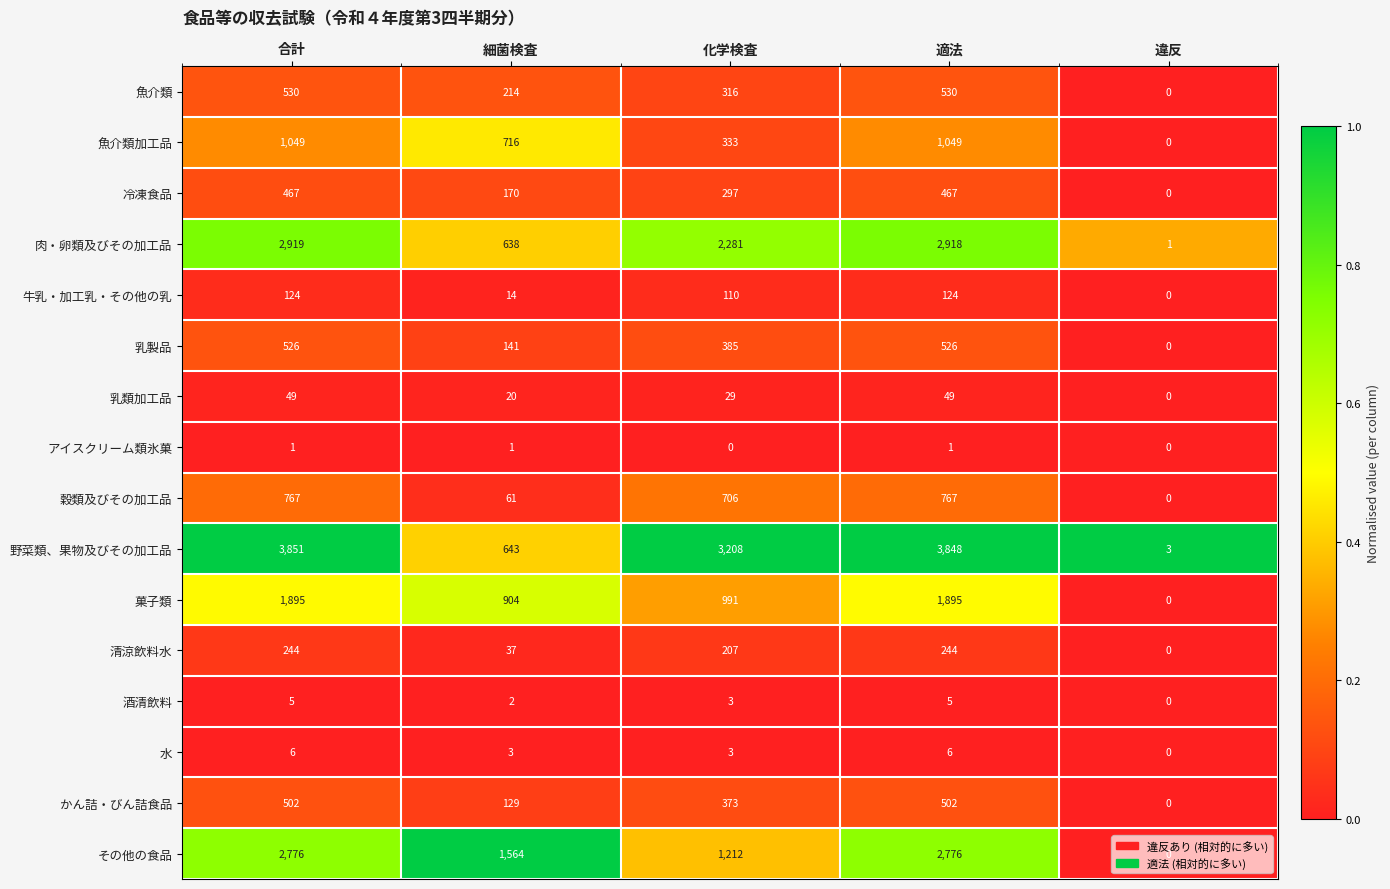

List the series in order of their peak value, lowest first.

アイスクリーム類氷菓, 酒清飲料, 水, 乳類加工品, 牛乳・加工乳・その他の乳, 清涼飲料水, 冷凍食品, かん詰・びん詰食品, 乳製品, 魚介類, 穀類及びその加工品, 魚介類加工品, 菓子類, その他の食品, 肉・卵類及びその加工品, 野菜類、果物及びその加工品